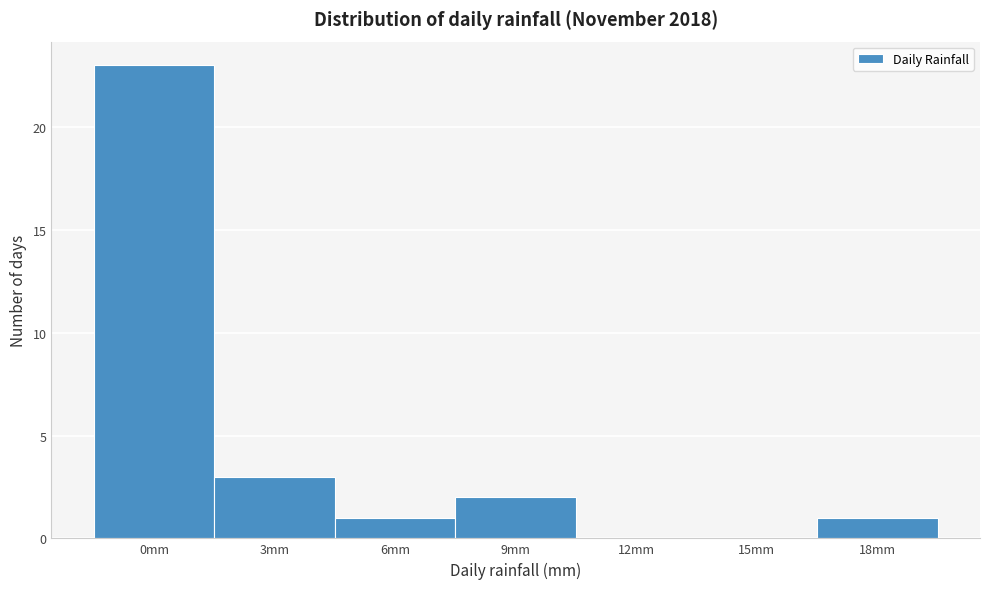

Reading left to right, list all the values displayed in this chart.

0mm=23	3mm=3	6mm=1	9mm=2	12mm=0	15mm=0	18mm=1